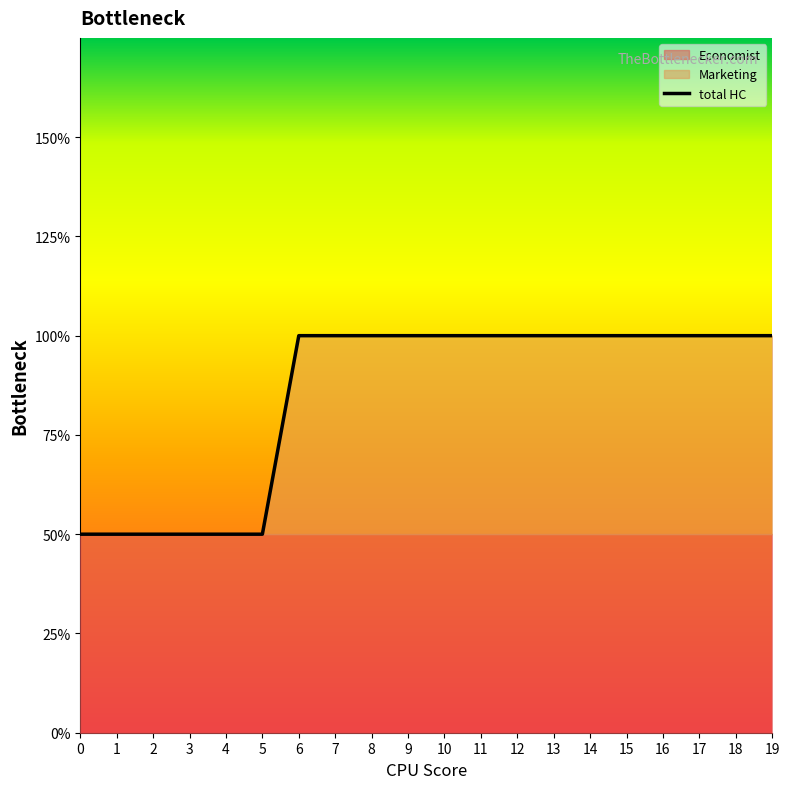

List the labels in order of value, smallest first.

0, 1, 2, 3, 4, 5, 6, 7, 8, 9, 10, 11, 12, 13, 14, 15, 16, 17, 18, 19